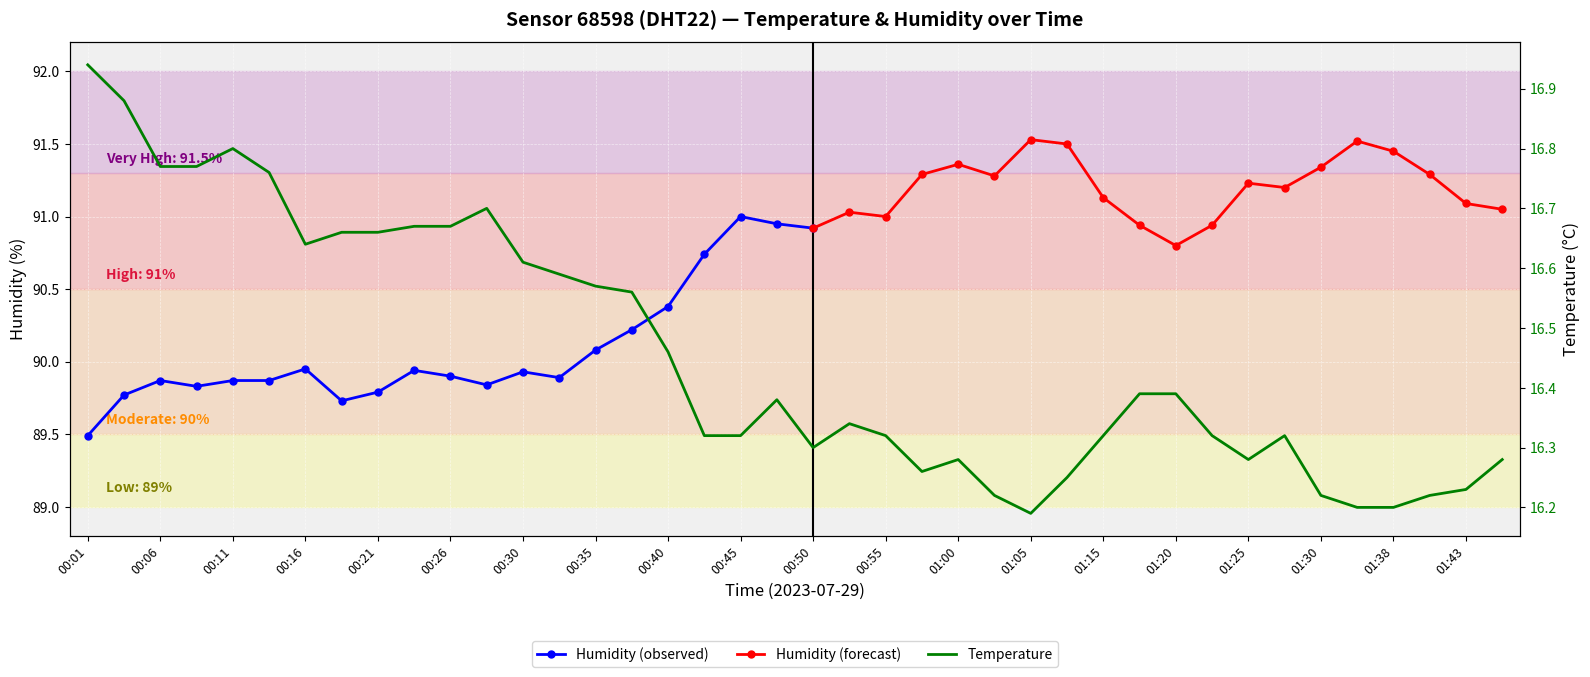

What is the smallest value displayed?

16.2